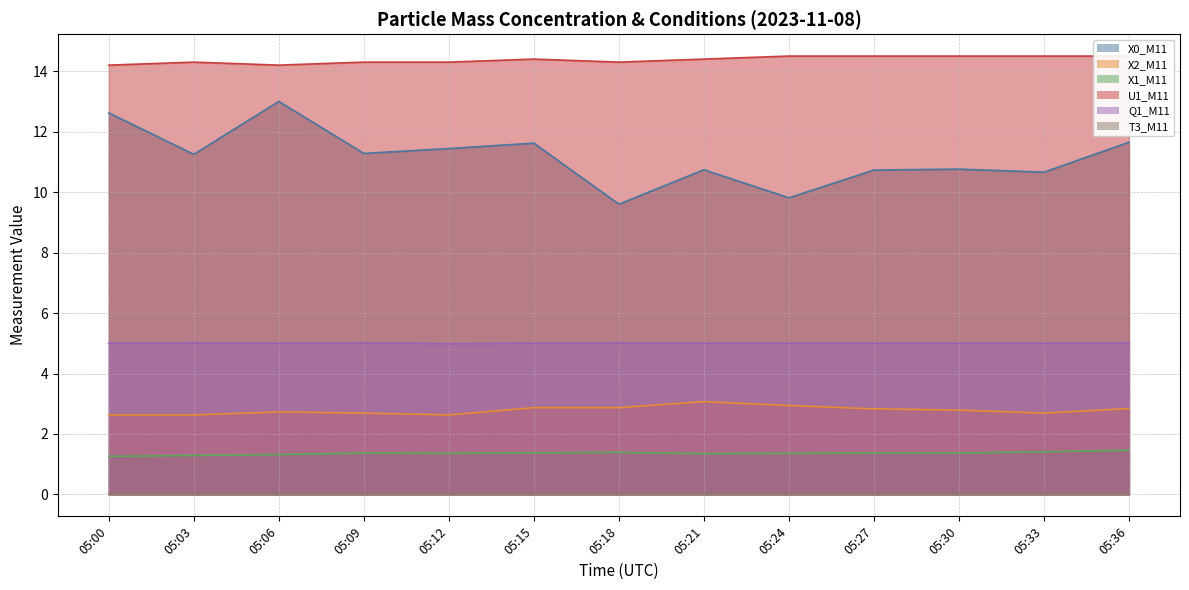

Which series has the largest range (max minus min)?

X0_M11